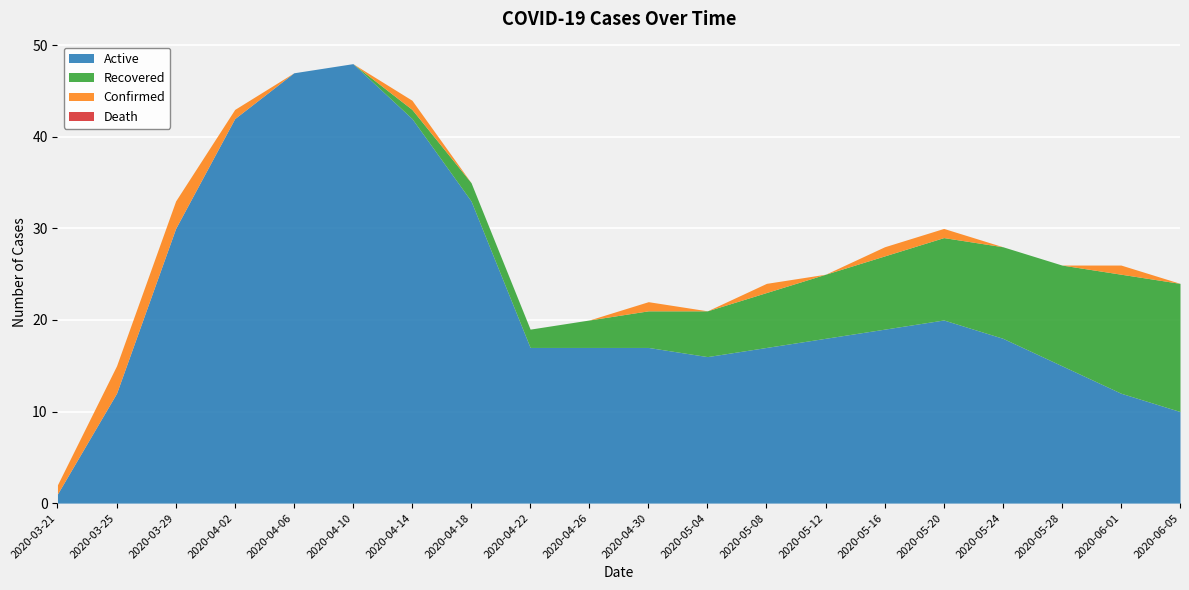

What is the label of the 10th point from the right?

2020-04-30